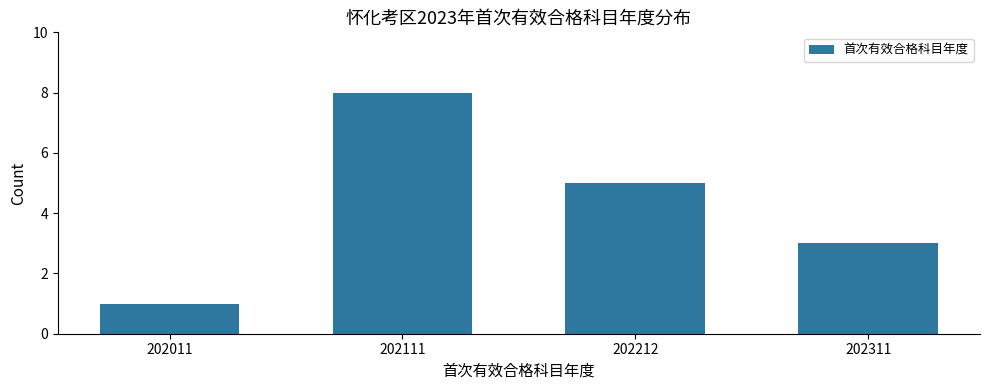

Is it true that the value at 202011 is 1?

True